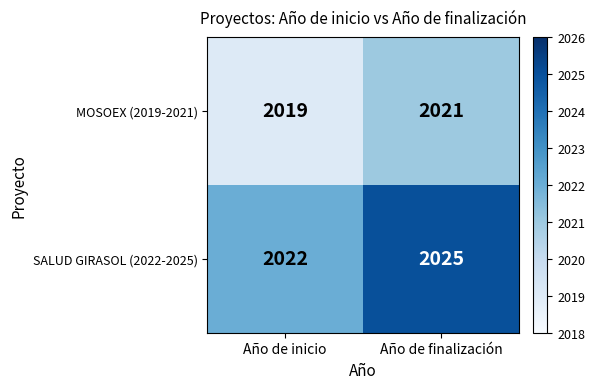

Reading left to right, list all the values displayed in this chart.

MOSOEX (2019-2021): 2019	2021
SALUD GIRASOL (2022-2025): 2022	2025